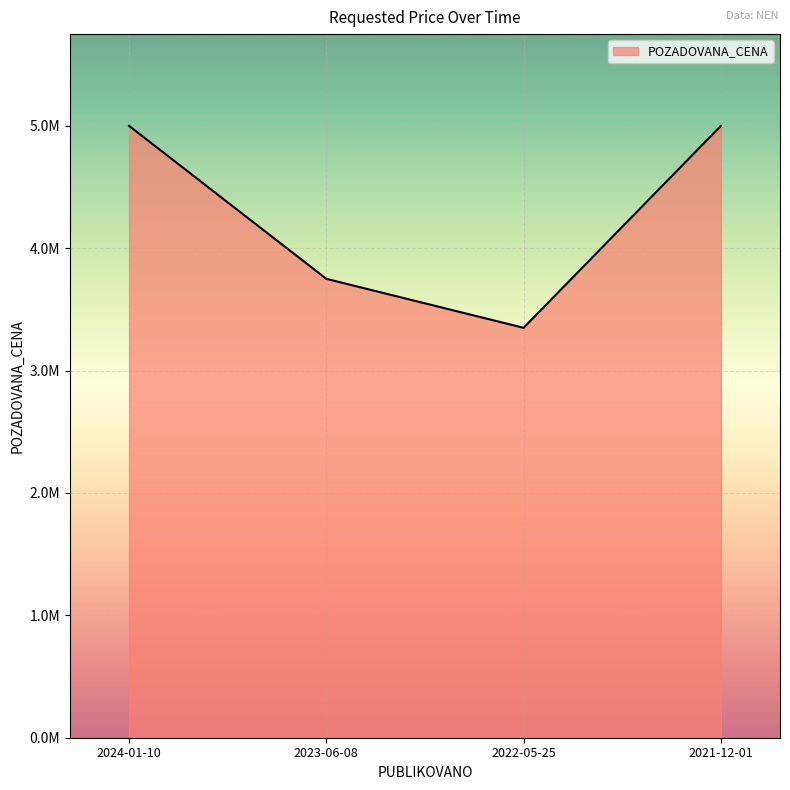

At which category does the data reach its first local valley?

2022-05-25